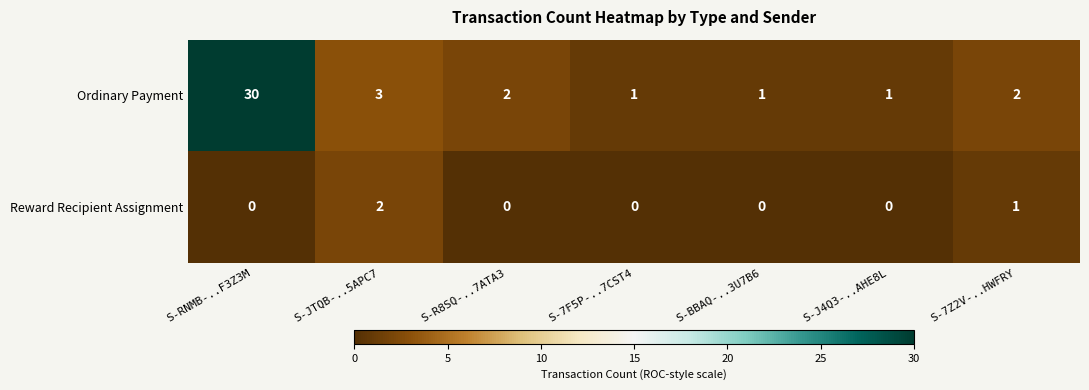

At which category is the sum across all series the highest?

S-RNMB-..F3Z3M